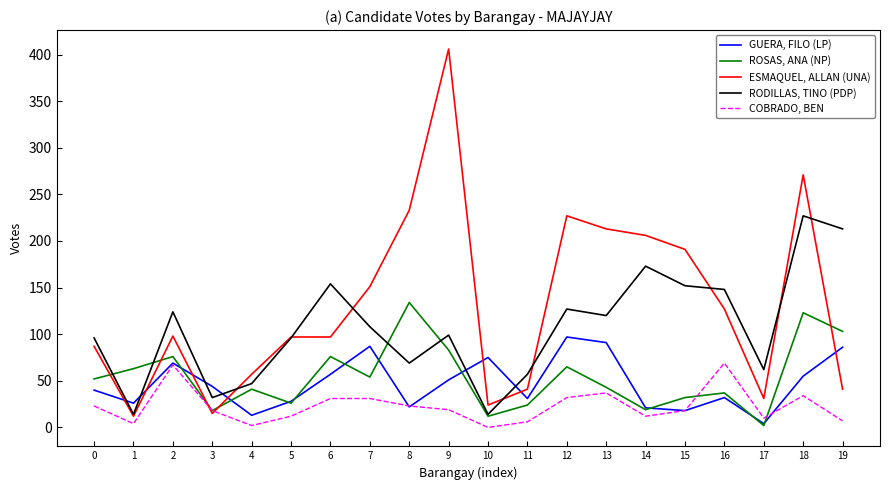

What is the average value of the RODILLAS, TINO (PDP) series?

107